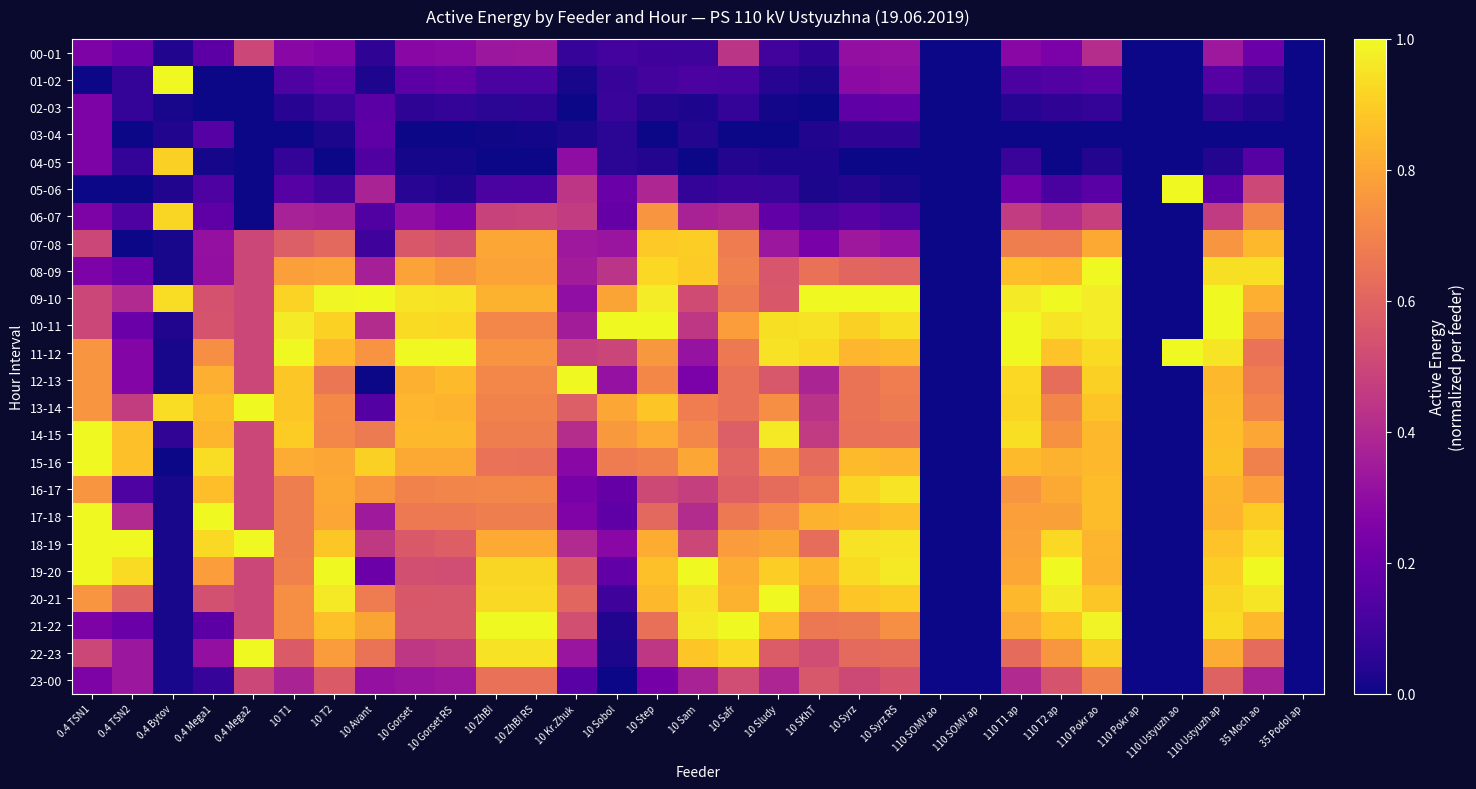

At which category is the sum across all series the highest?

110 Pokr ao